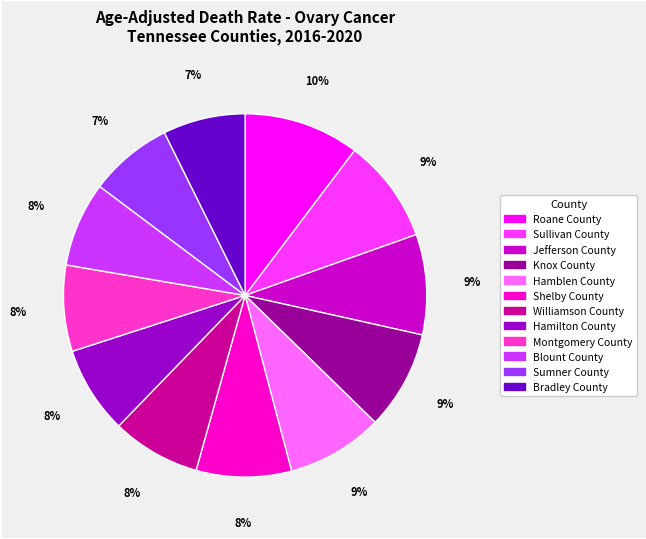

Does Knox County account for over 50% of the chart?

No